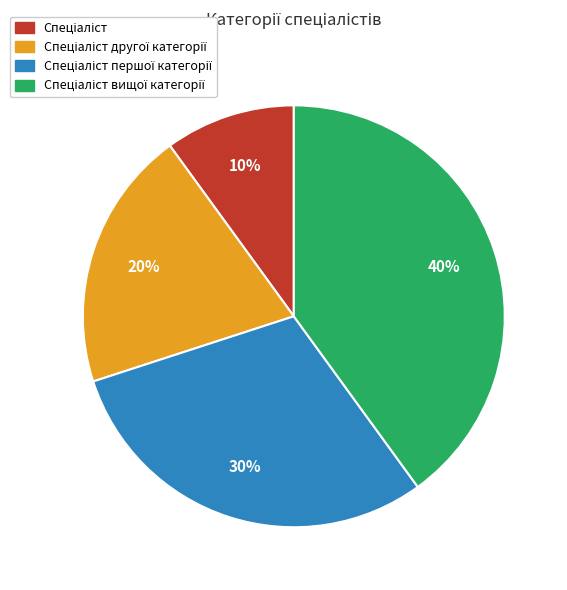

How many segments does this pie chart have?

4